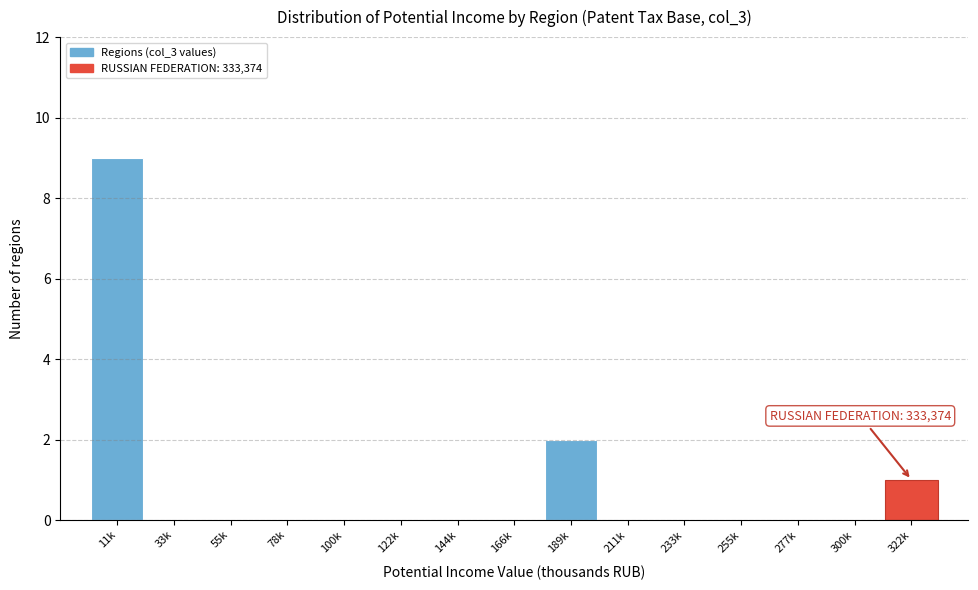

Reading left to right, what are all the values shown in this chart?

11k=9	33k=0	55k=0	78k=0	100k=0	122k=0	144k=0	166k=0	189k=2	211k=0	233k=0	255k=0	277k=0	300k=0	322k=1